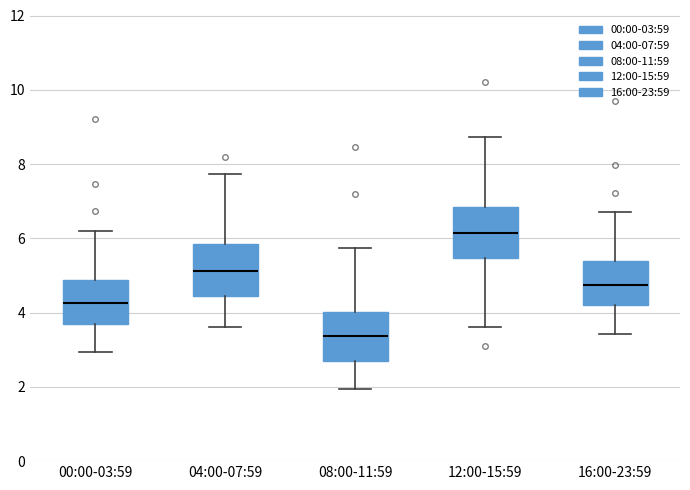

Where is the lower edge of the box for 16:00-23:59 on the y-axis? The values are not printed on the chart, so give them approximately, as read against the axis.

4.2